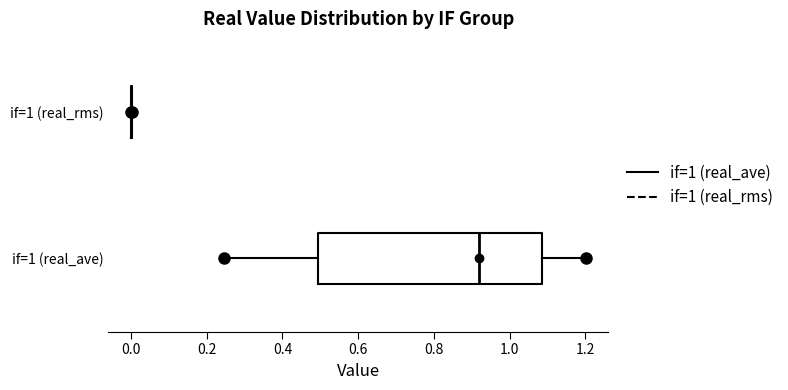

Reading bottom to top, transcribe this box plot: for each box, give where its median line is, the range the box spans, and where its two whiskers end, as read against the x-axis. The values are not printed on the chart, so give them approximately, as read against the axis.

if=1 (real_ave): median 0.92, box 0.50 to 1.08, whiskers 0.24 to 1.20
if=1 (real_rms): box collapsed to a line at 0.00, whiskers 0.00 to 0.00